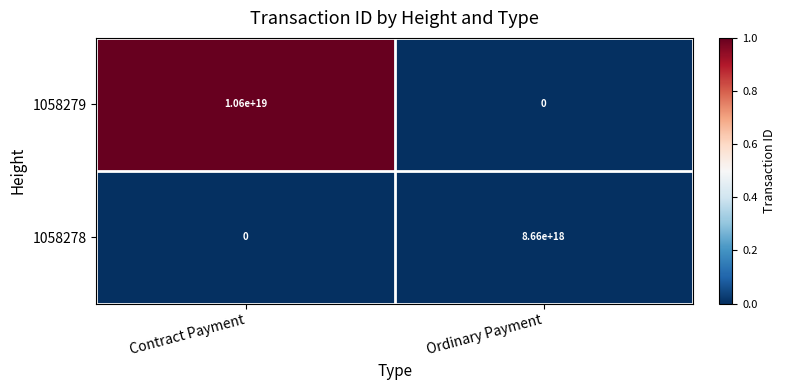

Is it true that 1058279 equals 10600000000000000000 at Contract Payment?

True